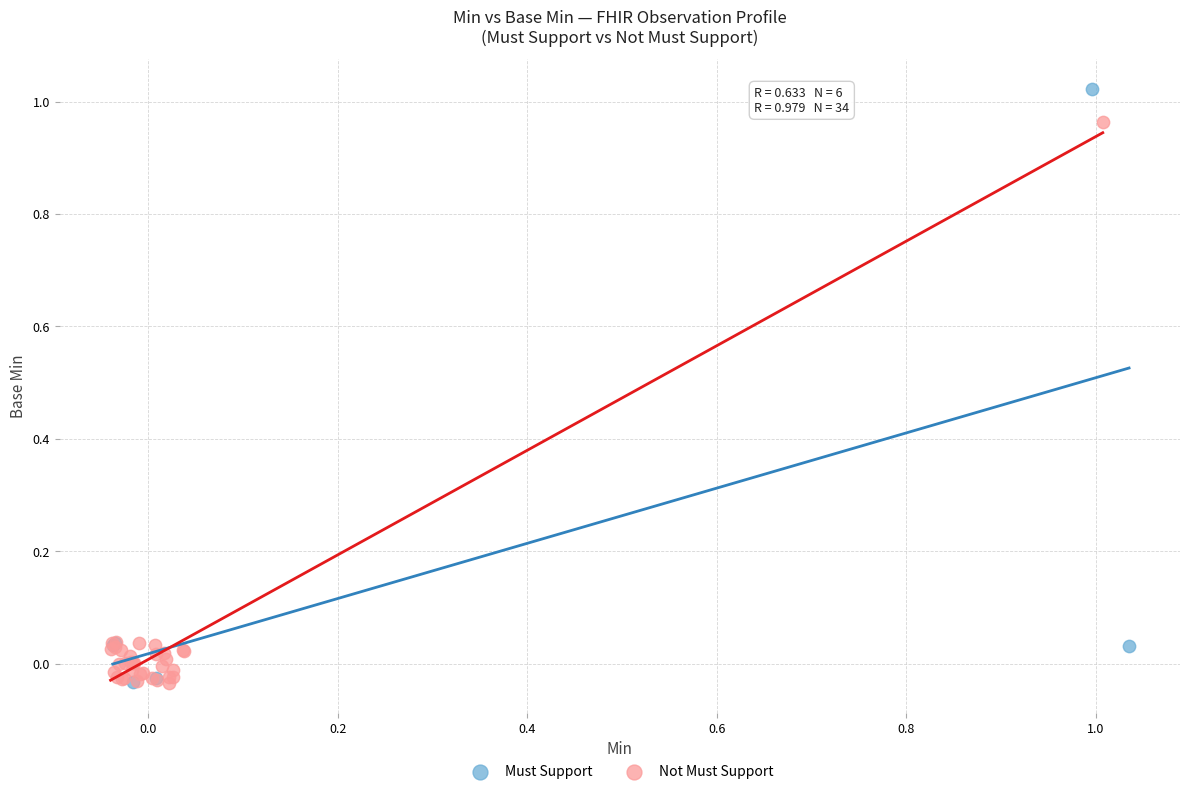

What are all the series names shown in the legend?

Must Support, Not Must Support